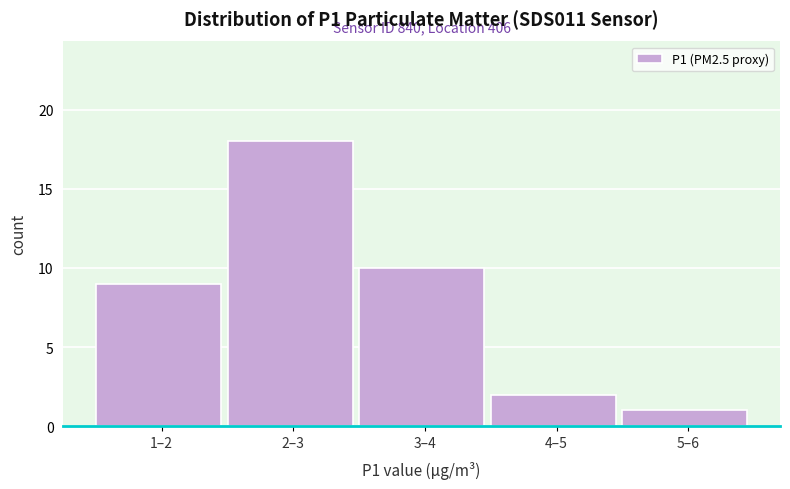

Reading left to right, transcribe all the data shown in this chart.

9	18	10	2	1